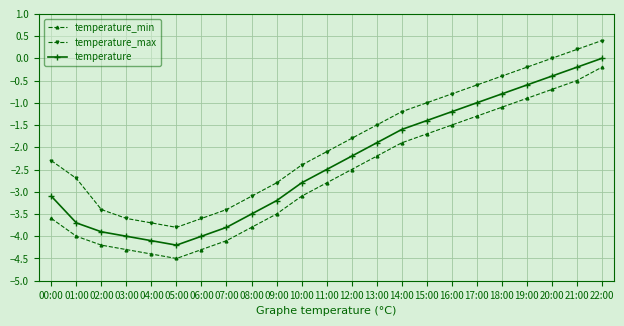

Reading right to left, what are all the values shown in this chart?

temperature_min: -0.2	-0.5	-0.7	-0.9	-1.1	-1.3	-1.5	-1.7	-1.9	-2.2	-2.5	-2.8	-3.1	-3.5	-3.8	-4.1	-4.3	-4.5	-4.4	-4.3	-4.2	-4.0	-3.6
temperature_max: 0.4	0.2	0.0	-0.2	-0.4	-0.6	-0.8	-1.0	-1.2	-1.5	-1.8	-2.1	-2.4	-2.8	-3.1	-3.4	-3.6	-3.8	-3.7	-3.6	-3.4	-2.7	-2.3
temperature: 0.0	-0.2	-0.4	-0.6	-0.8	-1.0	-1.2	-1.4	-1.6	-1.9	-2.2	-2.5	-2.8	-3.2	-3.5	-3.8	-4.0	-4.2	-4.1	-4.0	-3.9	-3.7	-3.1